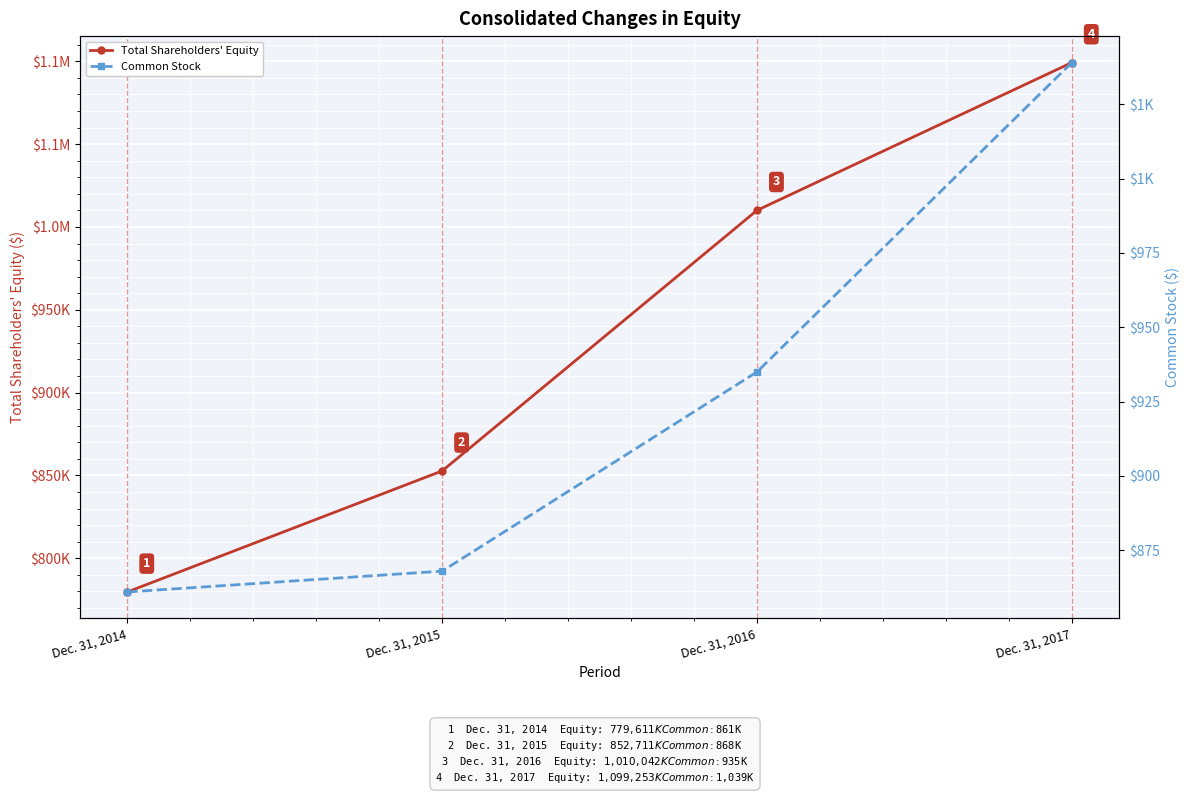

True or false: Total Shareholders' Equity and Common Stock intersect in this chart.

False